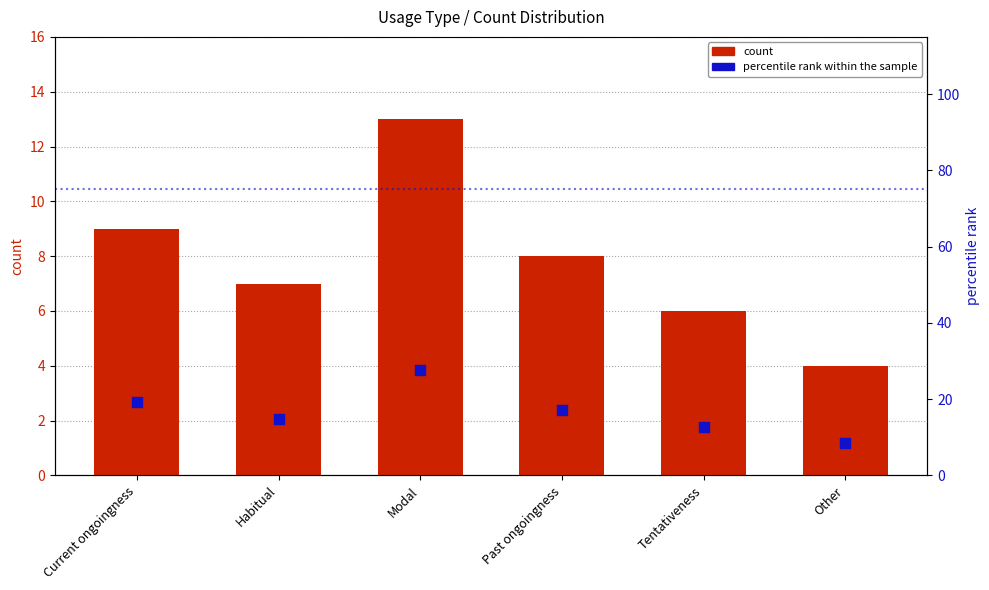

Which series has the largest total across all categories?

percentile rank